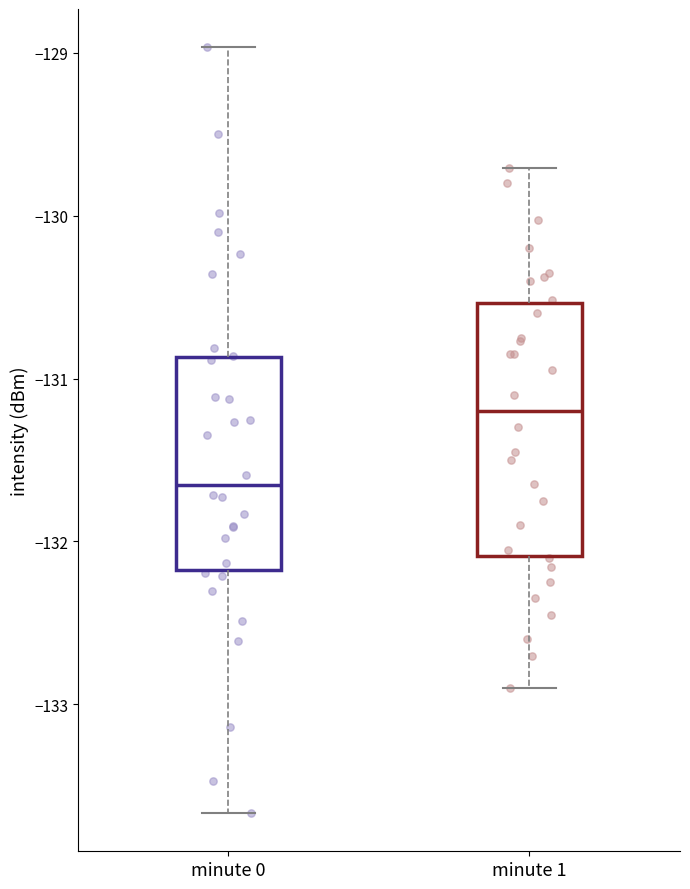

Which box has the lowest median line?

minute 0